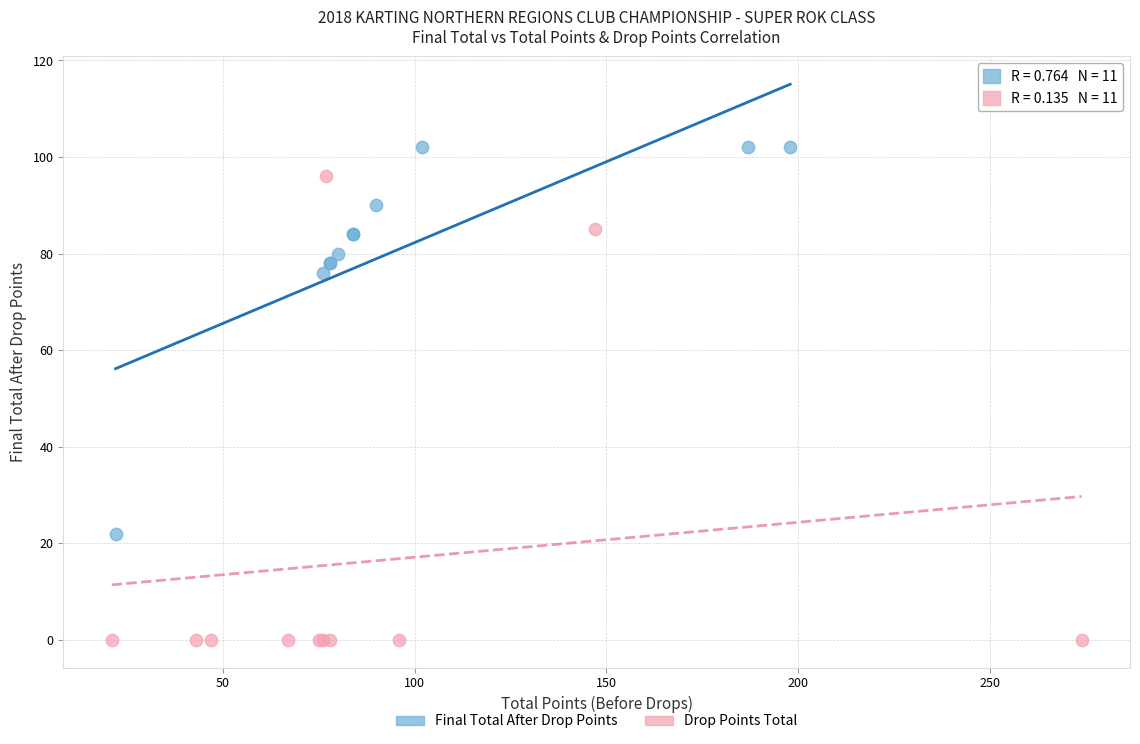

Which series contains the highest Y value?

Final Total After Drop Points